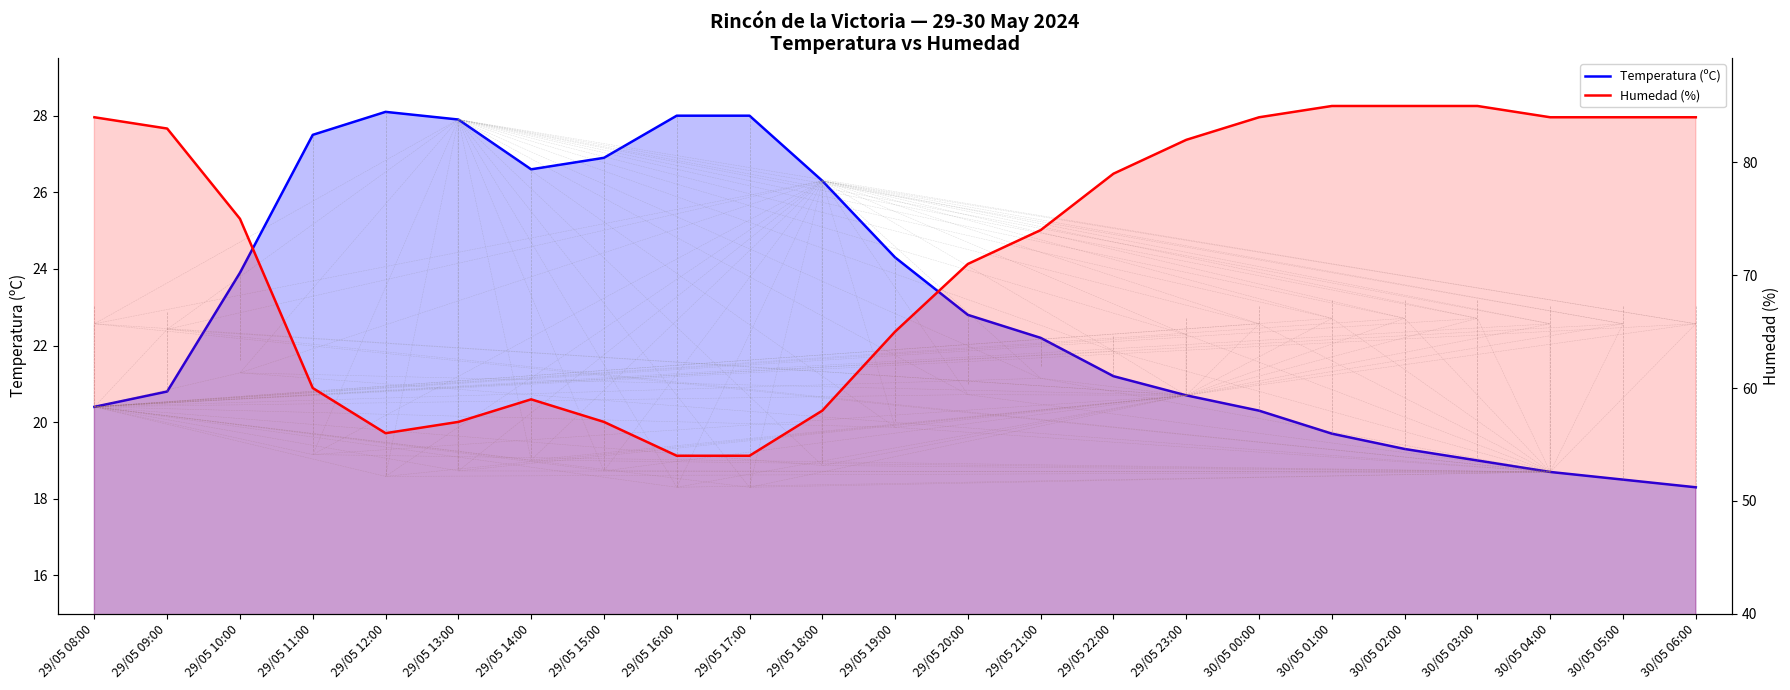

Reading left to right, what are all the values shown in this chart?

Temperatura (ºC): 29/05 08:00=20.4	29/05 09:00=20.8	29/05 10:00=23.9	29/05 11:00=27.5	29/05 12:00=28.1	29/05 13:00=27.9	29/05 14:00=26.6	29/05 15:00=26.9	29/05 16:00=28.0	29/05 17:00=28.0	29/05 18:00=26.3	29/05 19:00=24.3	29/05 20:00=22.8	29/05 21:00=22.2	29/05 22:00=21.2	29/05 23:00=20.7	30/05 00:00=20.3	30/05 01:00=19.7	30/05 02:00=19.3	30/05 03:00=19.0	30/05 04:00=18.7	30/05 05:00=18.5	30/05 06:00=18.3
Humedad (%): 29/05 08:00=84.0	29/05 09:00=83.0	29/05 10:00=75.0	29/05 11:00=60.0	29/05 12:00=56.0	29/05 13:00=57.0	29/05 14:00=59.0	29/05 15:00=57.0	29/05 16:00=54.0	29/05 17:00=54.0	29/05 18:00=58.0	29/05 19:00=65.0	29/05 20:00=71.0	29/05 21:00=74.0	29/05 22:00=79.0	29/05 23:00=82.0	30/05 00:00=84.0	30/05 01:00=85.0	30/05 02:00=85.0	30/05 03:00=85.0	30/05 04:00=84.0	30/05 05:00=84.0	30/05 06:00=84.0